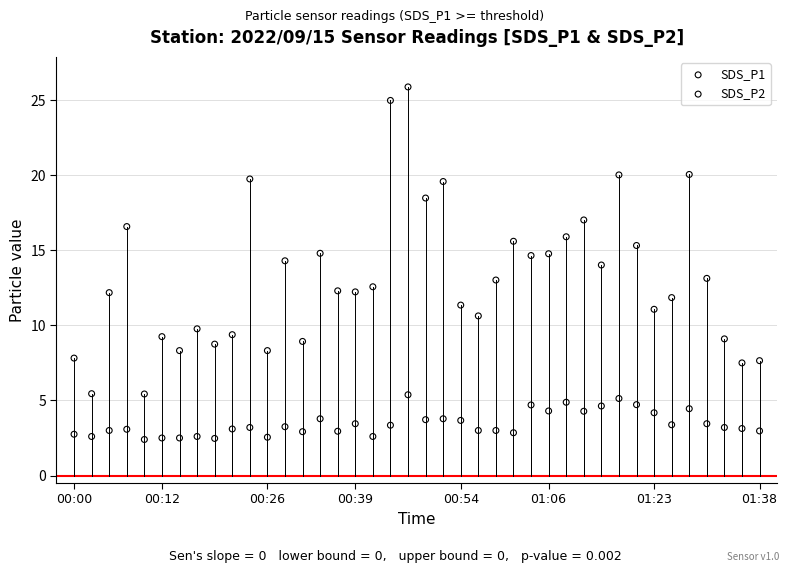

Which series contains the highest Y value?

SDS_P1